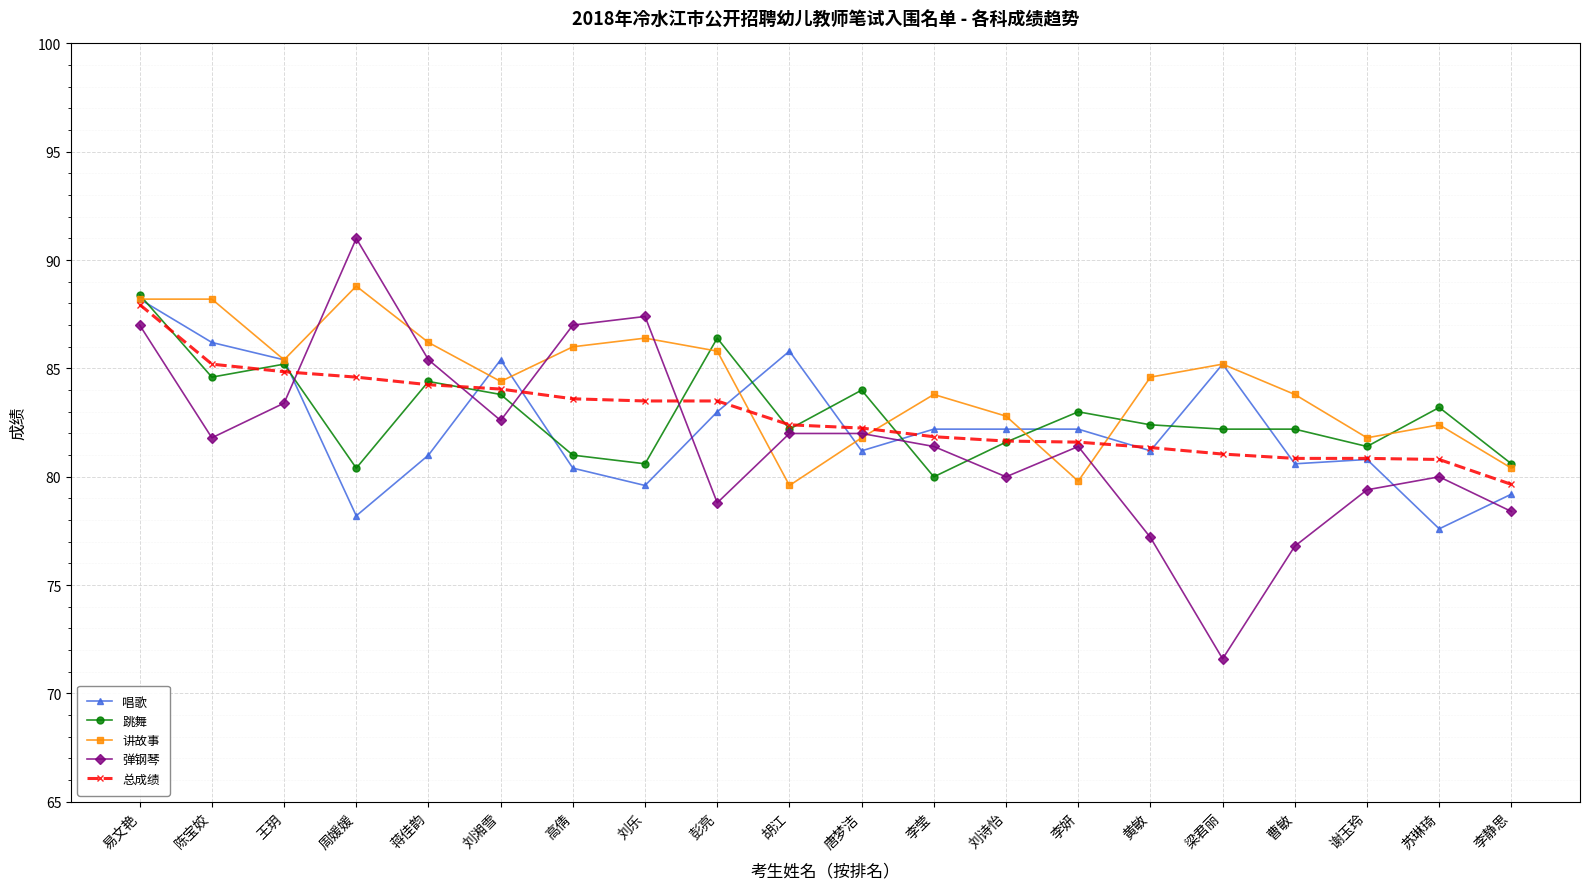

Is it true that 唱歌 equals 85.4 at 王玥?

True